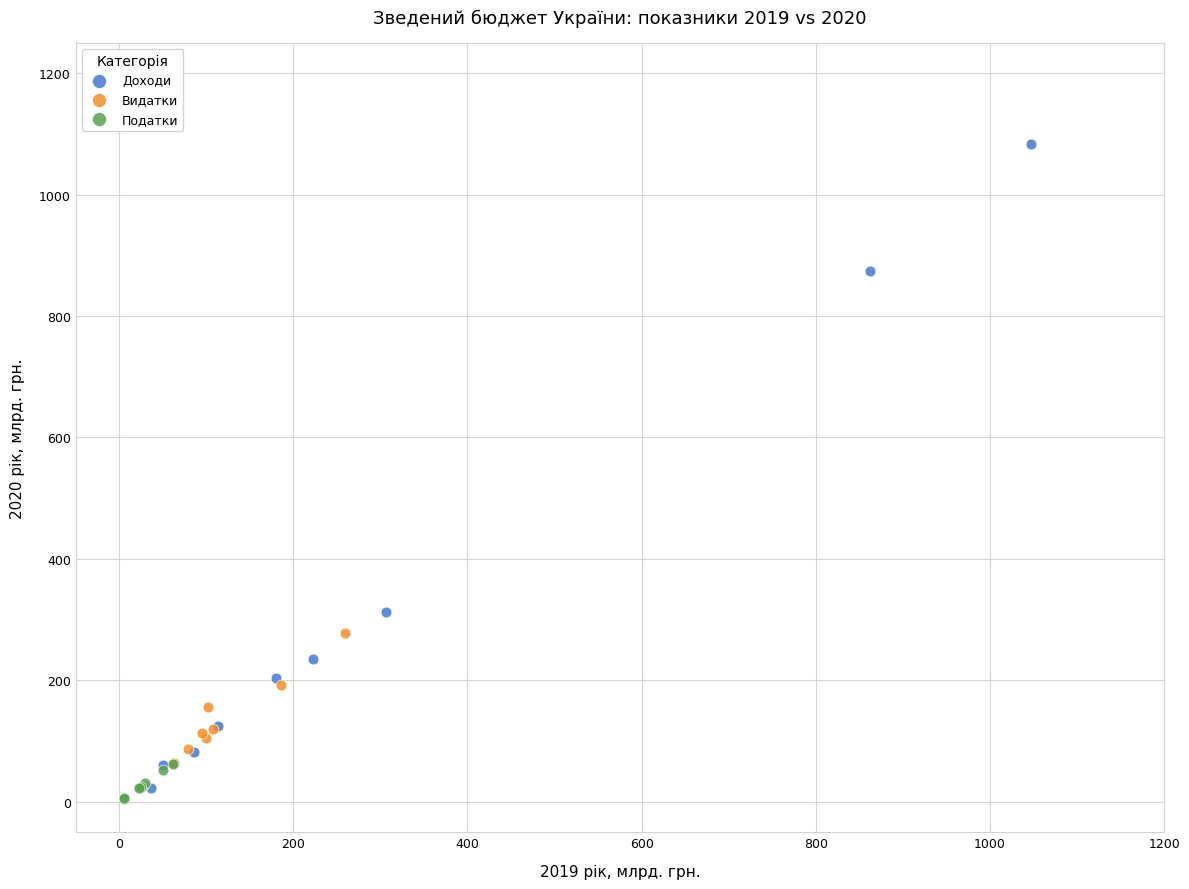

Which series has the largest Y range (max minus min)?

Доходи